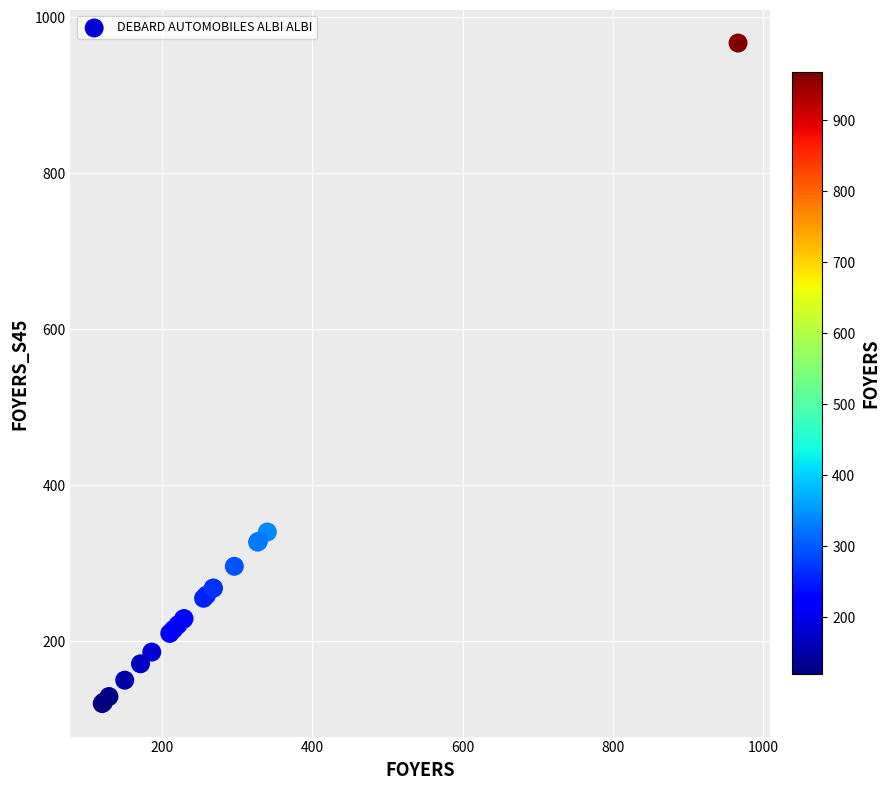

What Y value in the scatter plot is closest to 543?

340